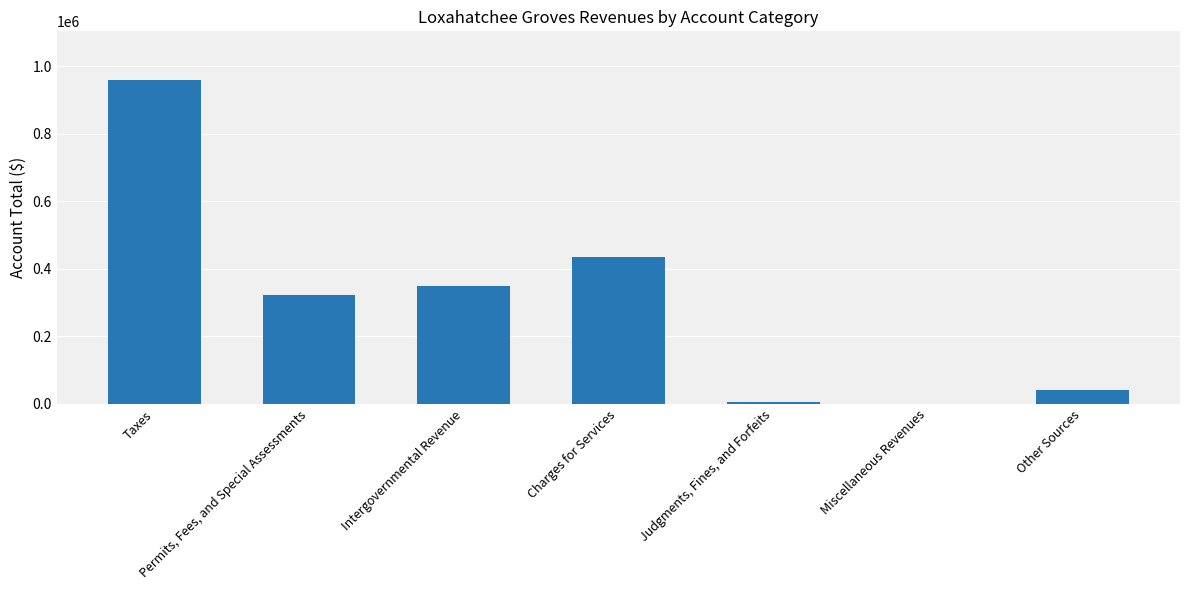

Which has a higher value, Taxes or Miscellaneous Revenues?

Taxes